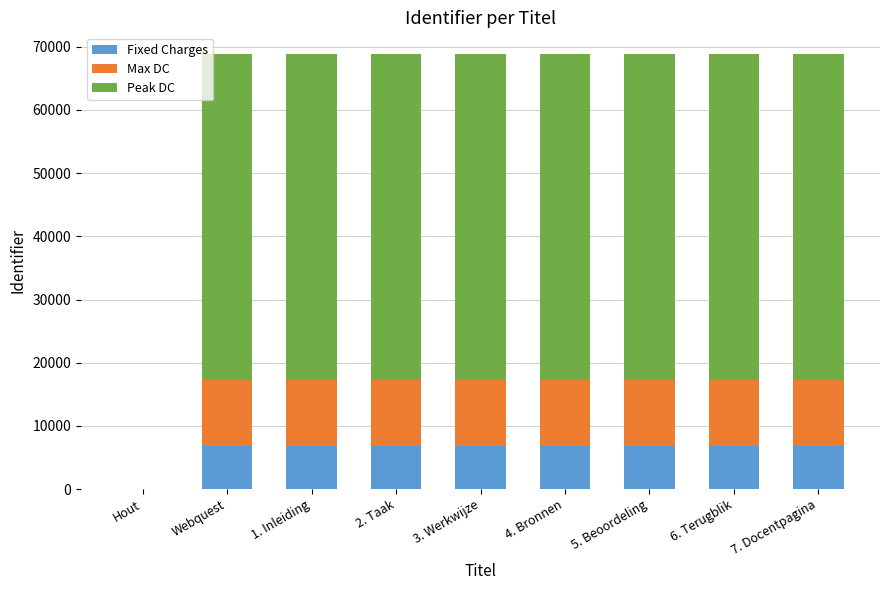

What is the total value across all series at Webquest?

68831.0